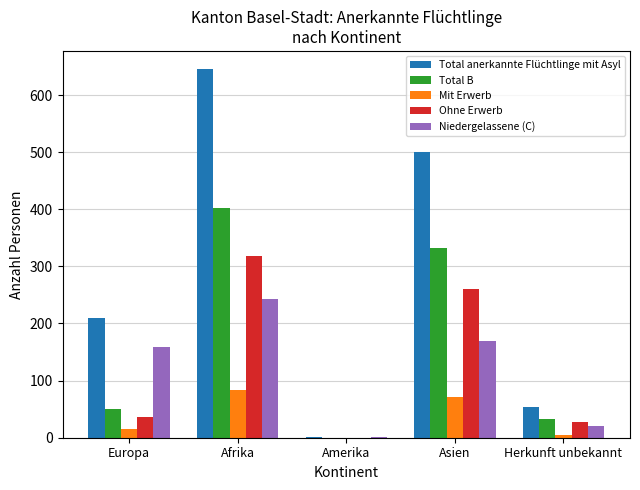

At which label is Total B closest to 201?

Asien